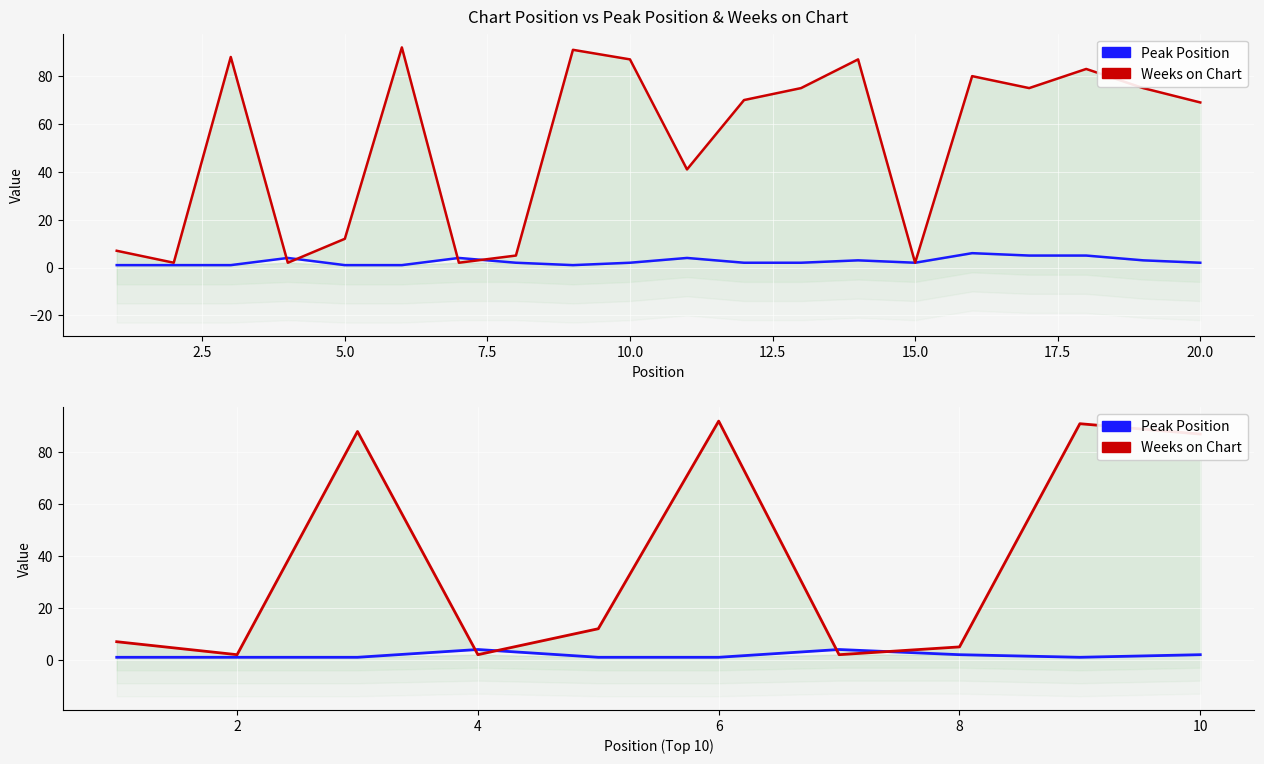

What are all the series names shown in the legend?

Peak Position, Weeks on Chart